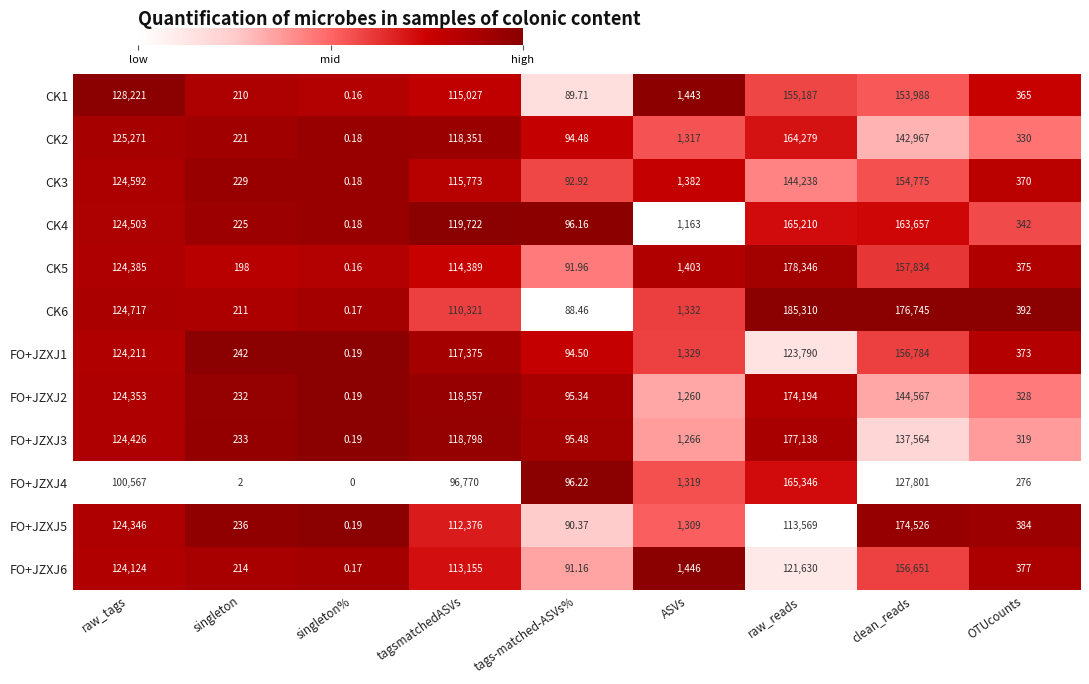

List the labels in order of FO+JZXJ5 value, largest first.

clean_reads, raw_tags, raw_reads, tagsmatchedASVs, ASVs, OTUcounts, singleton, tags-matched-ASVs%, singleton%